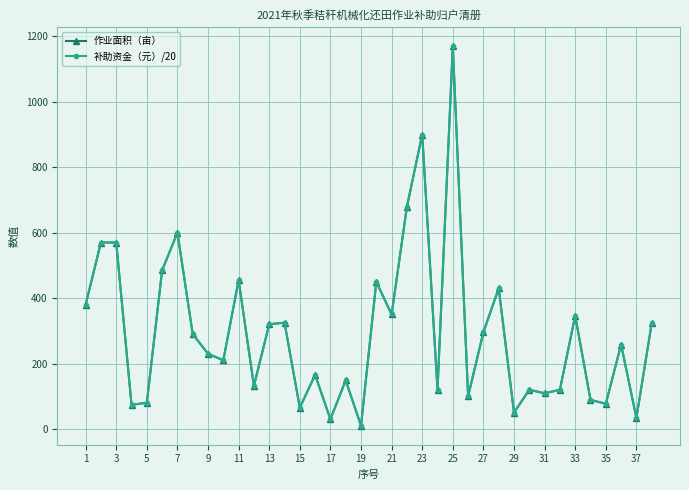

Does the chart have visible grid lines?

Yes